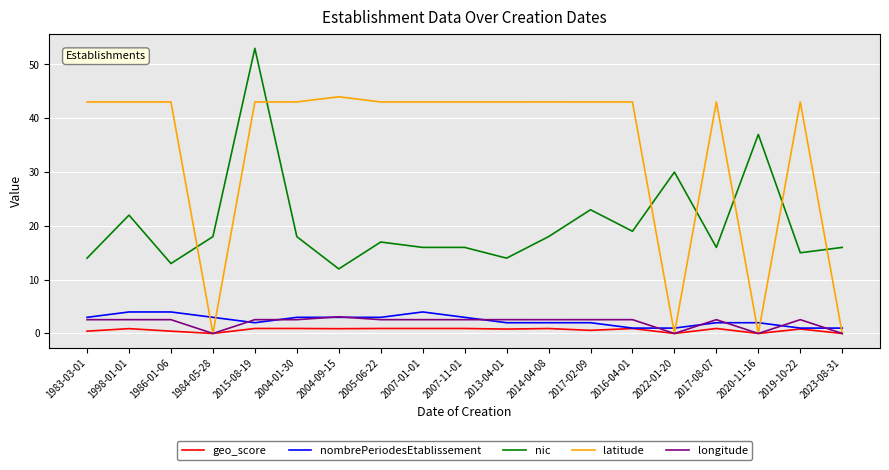

List the series in order of their peak value, lowest first.

geo_score, longitude, nombrePeriodesEtablissement, latitude, nic